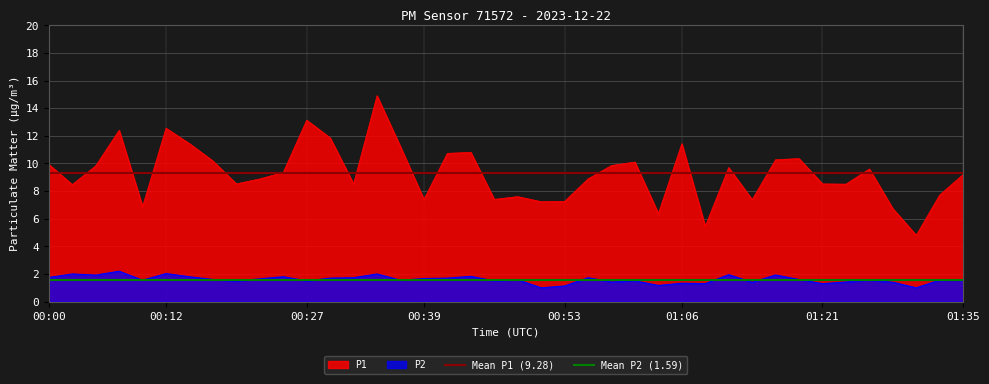

How many lines are shown in the chart?

2